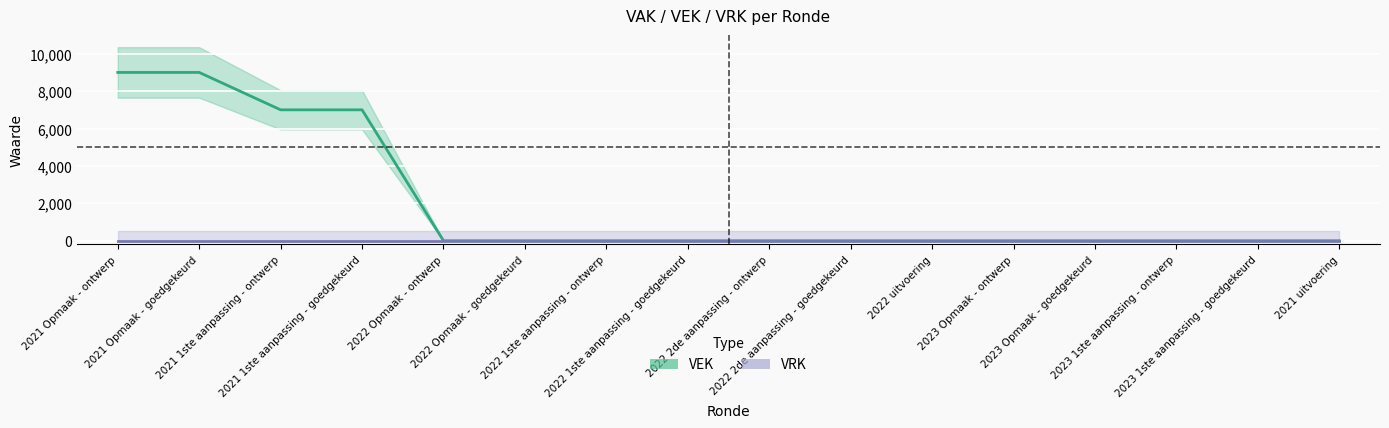

What is the maximum value shown in the chart?

9000